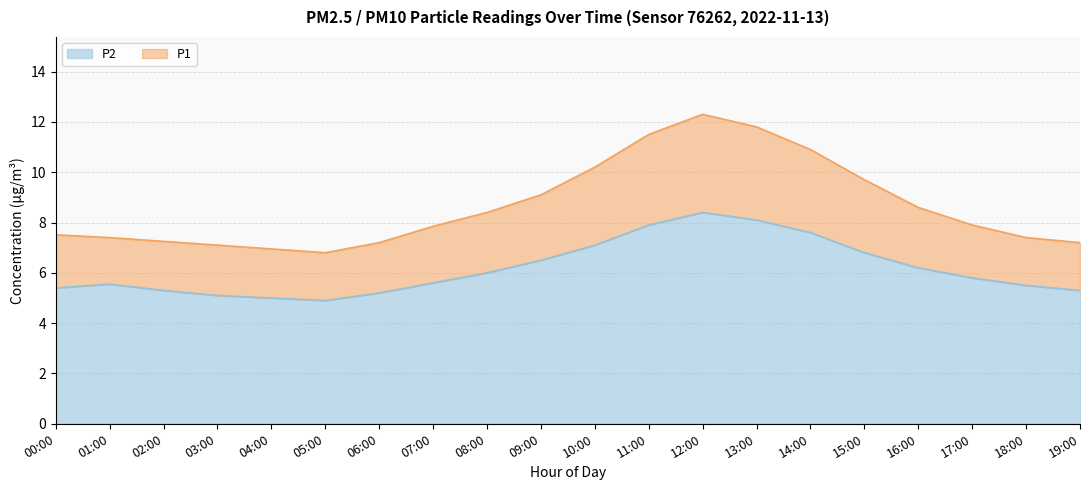

At 02:00, list the series in order from smallest to largest.

P2, P1